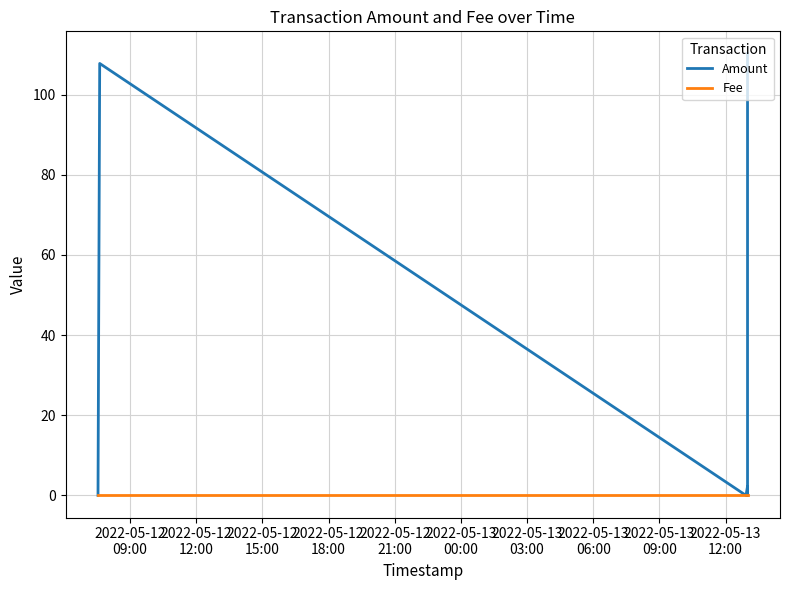

How many interior local peaks does the Amount series have?

2